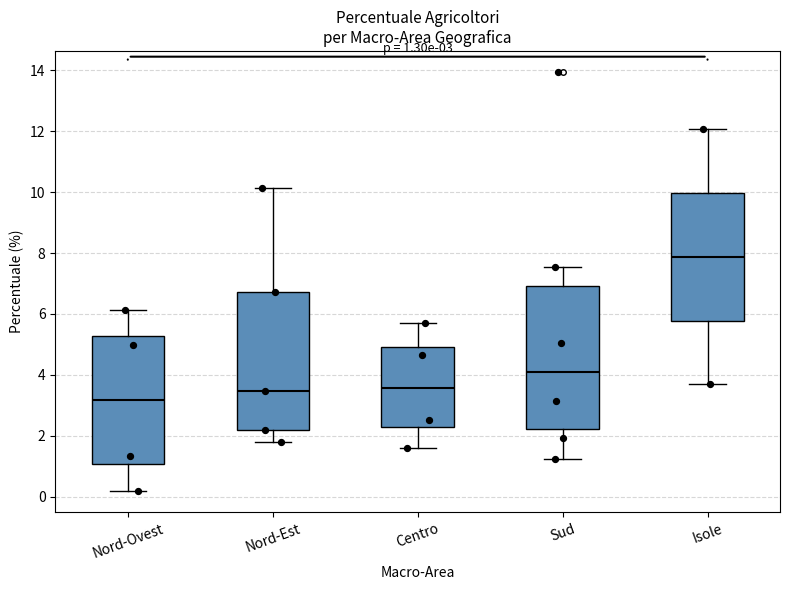

Which box has the highest median line?

Isole